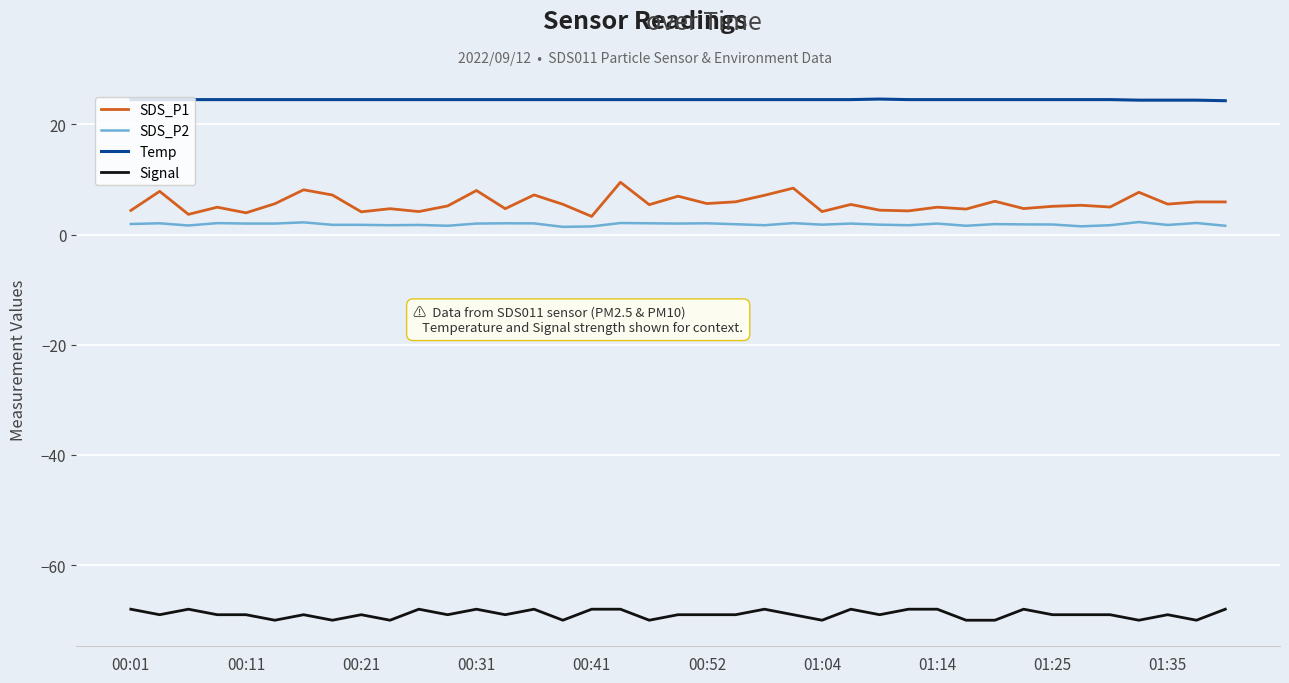

Count the number of categories in the chart.

39